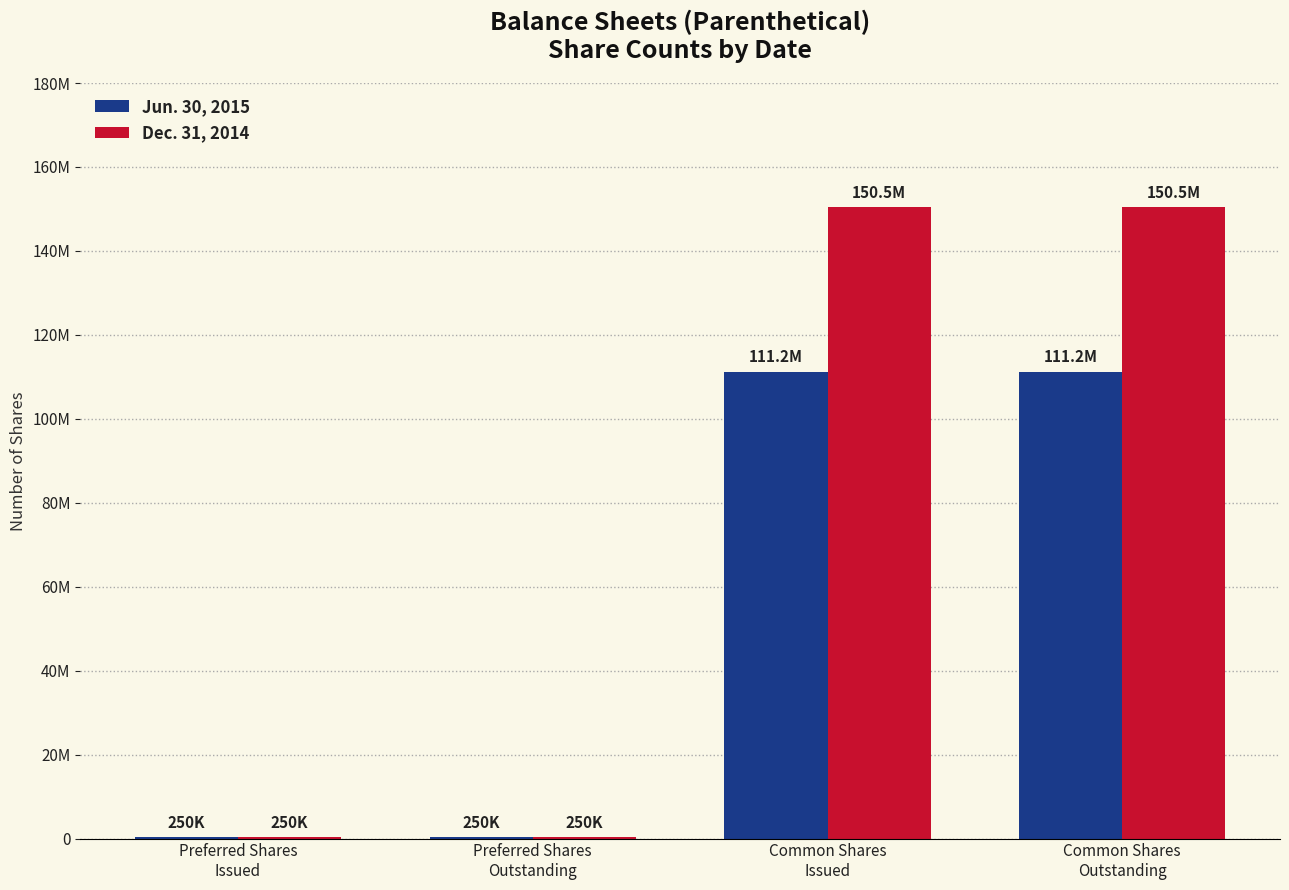

Which series has the largest range (max minus min)?

Dec. 31, 2014